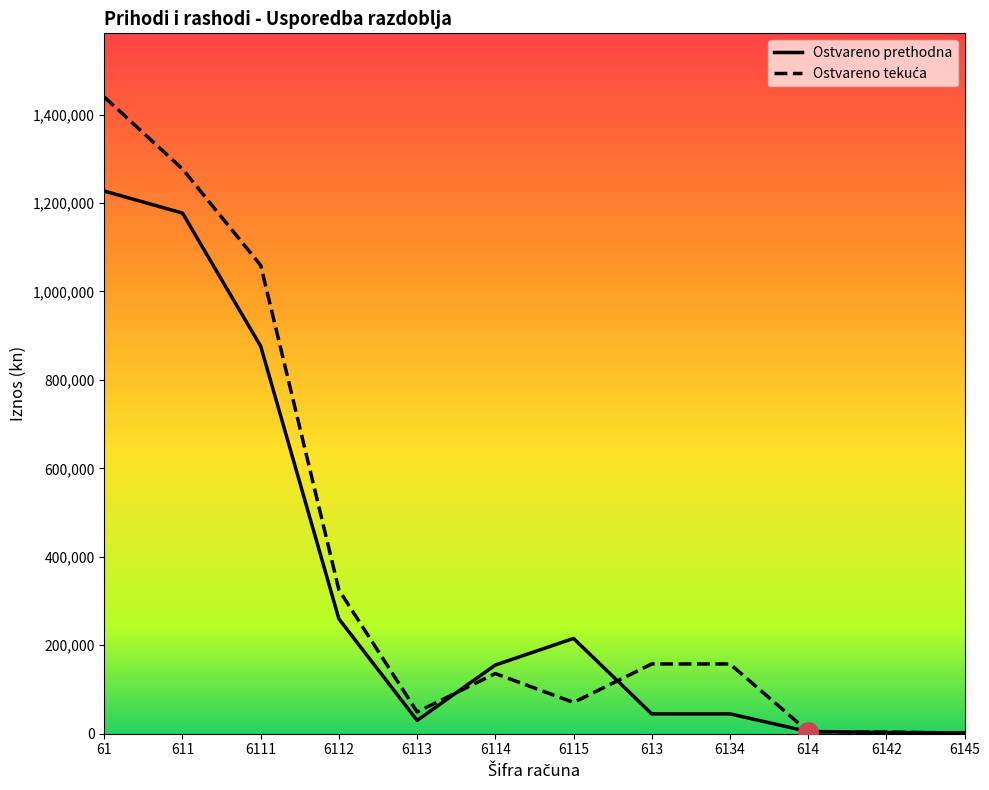

What is the approximate value of Ostvareno prethodna at 6142?

2877.0